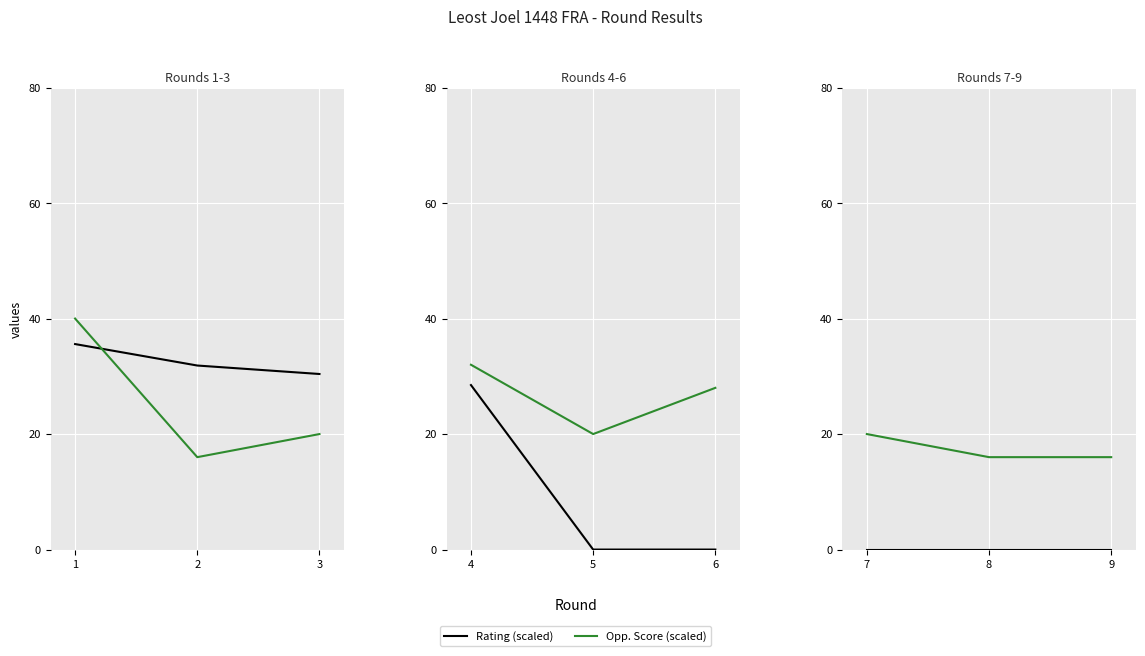

Which series has the widest spread of values?

Opp. Score (scaled)